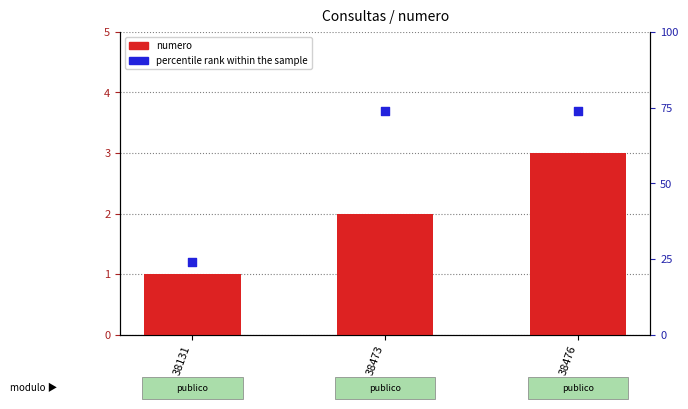

Which series contains the highest Y value?

percentile rank within the sample